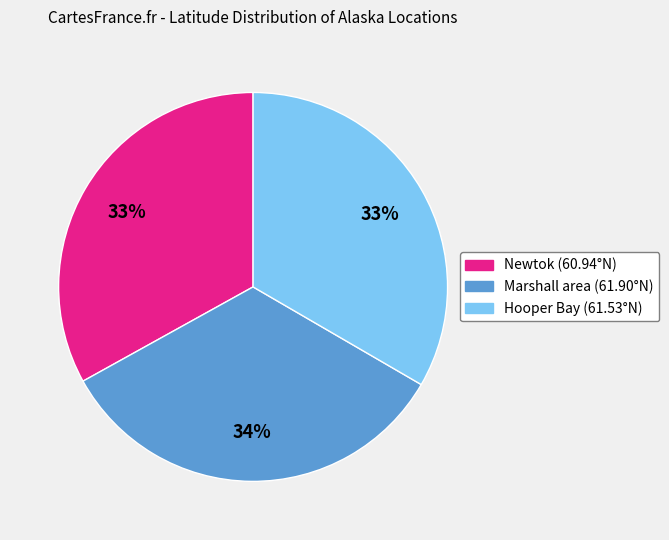

To the nearest percent, what is the combined percentage of Newtok (60.94°N) and Hooper Bay (61.53°N)?

66%